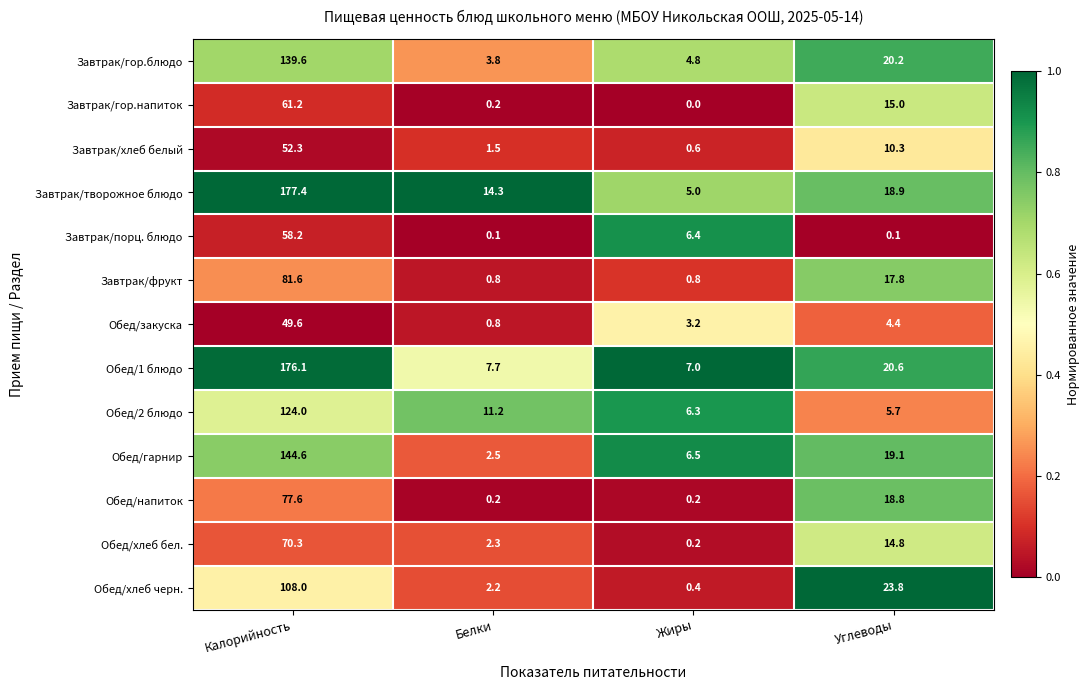

Which series has the widest spread of values?

Завтрак/творожное блюдо